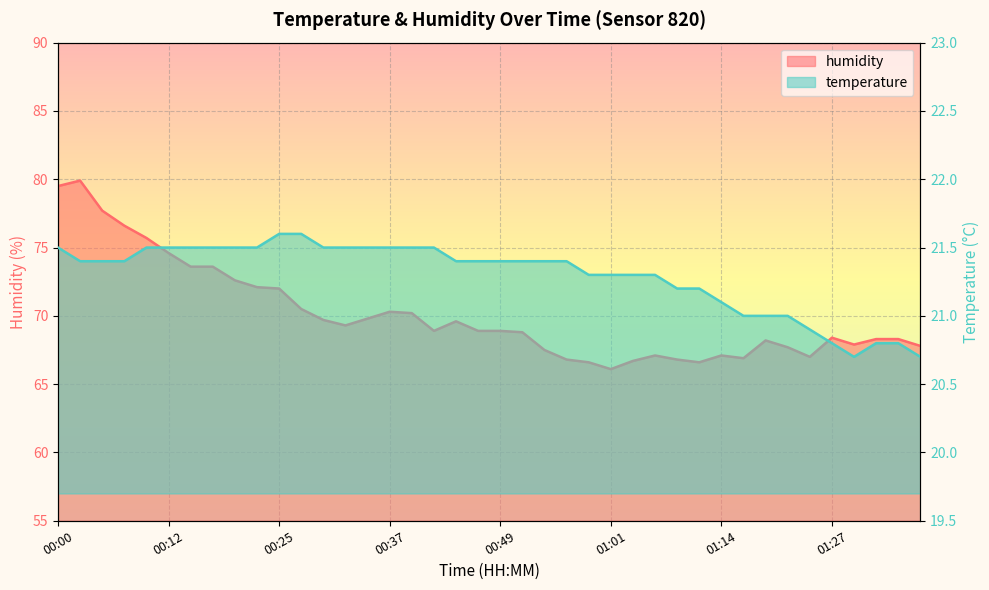

True or false: temperature and humidity cross at least once.

False